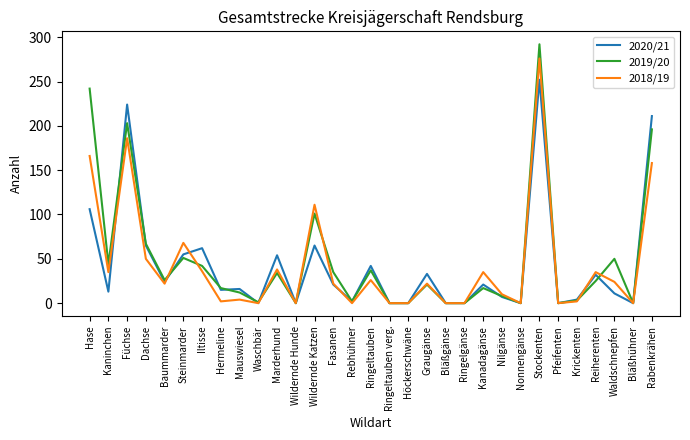

Is it true that 2020/21 equals 55 at Steinmarder?

True